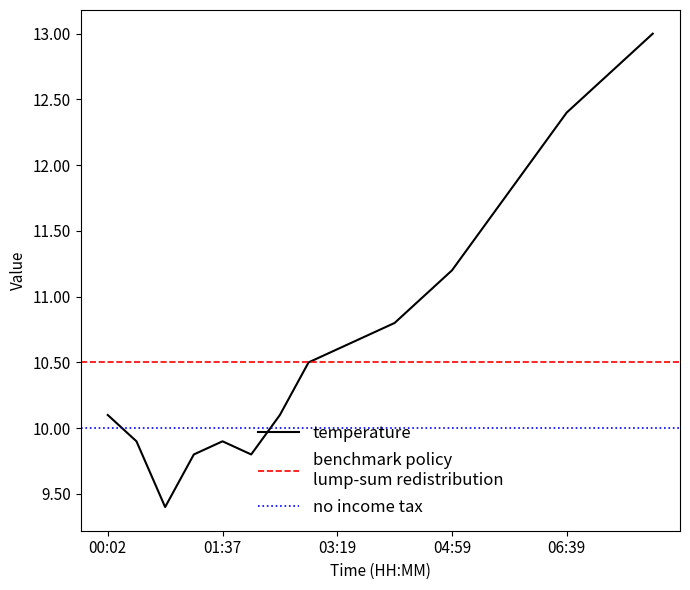

What is the smallest value displayed?

9.4